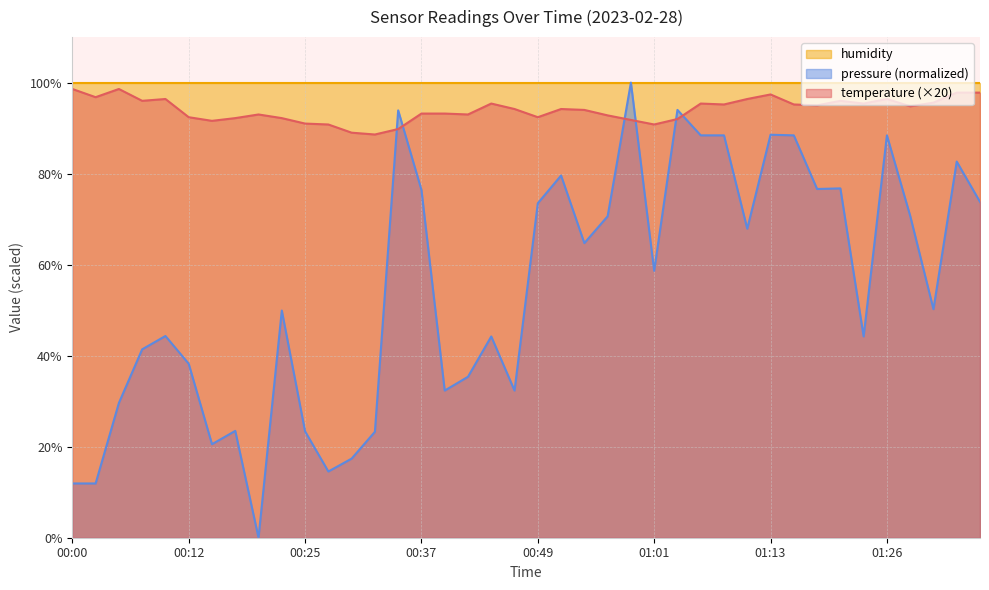

How many distinct data groups are displayed?

3